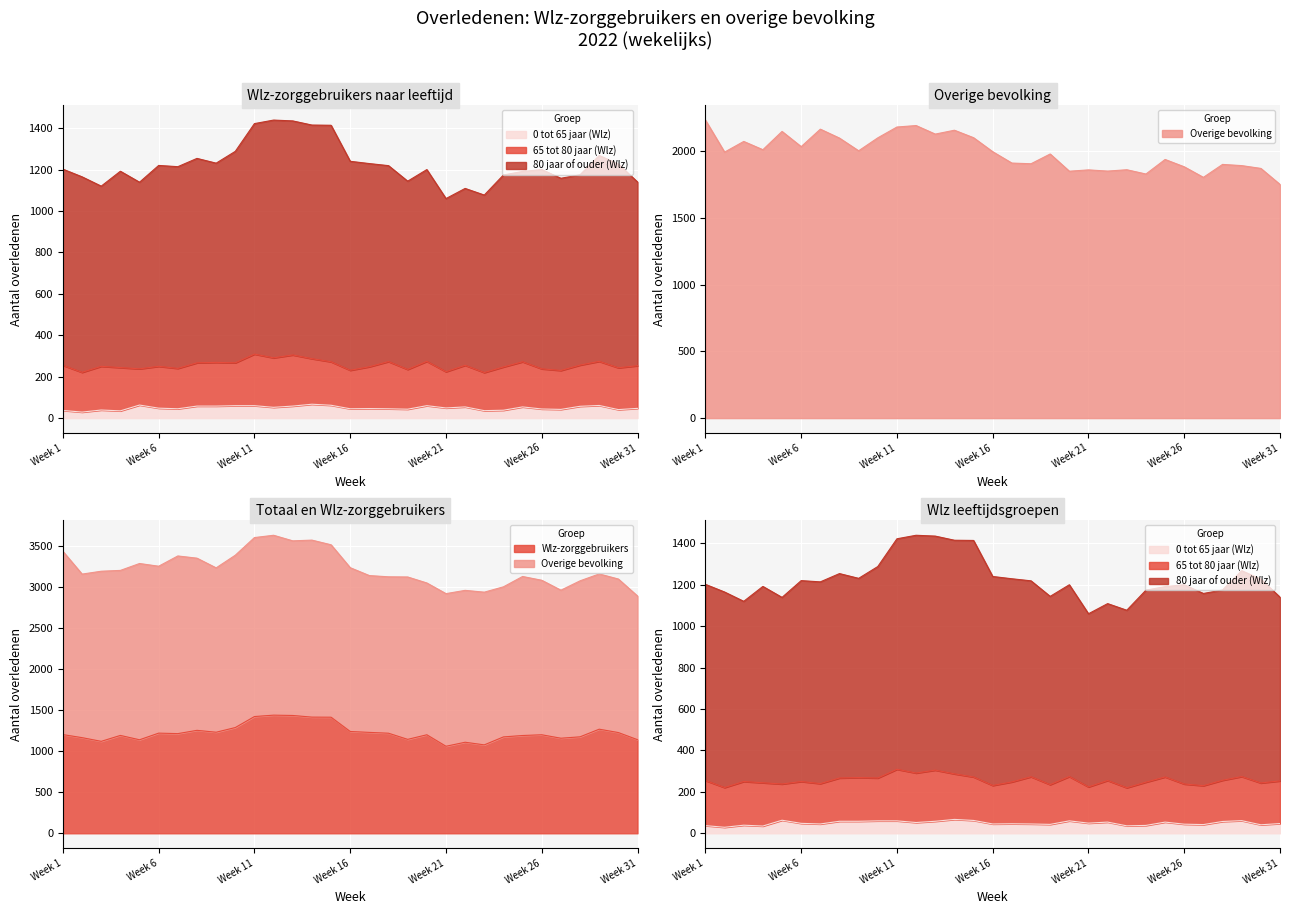

True or false: 80 jaar of ouder (Wlz) has a value of 1174 at Week 24.

True